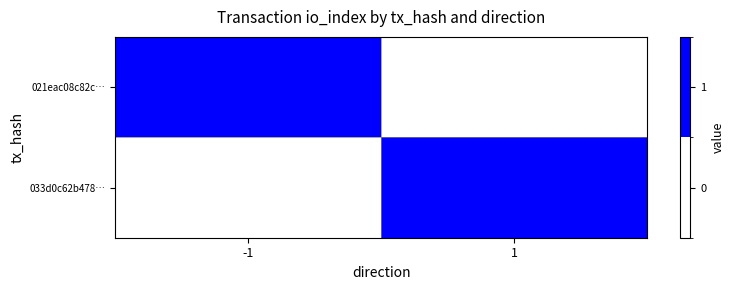

What is the spread (max minus min) of values at 1?

1